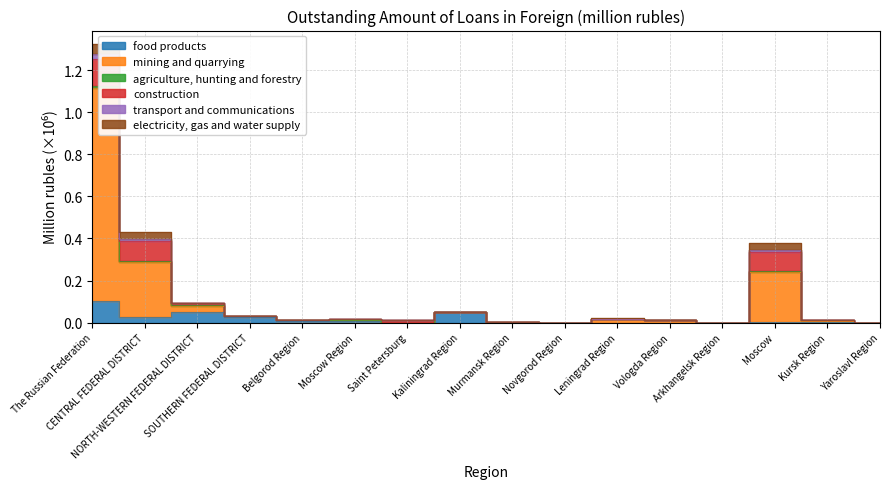

True or false: food products and mining and quarrying intersect in this chart.

False